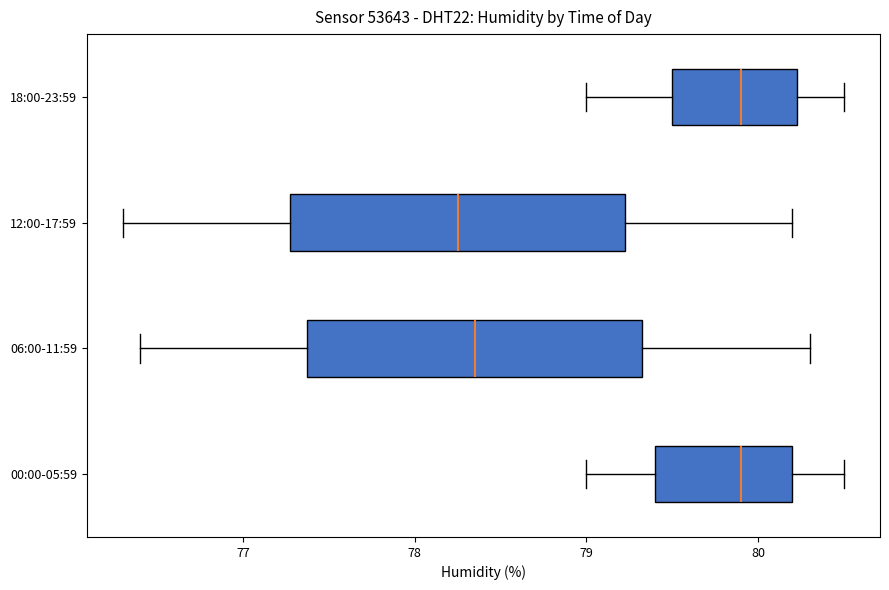

Where does the right whisker of the box for 06:00-11:59 end on the x-axis? The values are not printed on the chart, so give them approximately, as read against the axis.

80.3